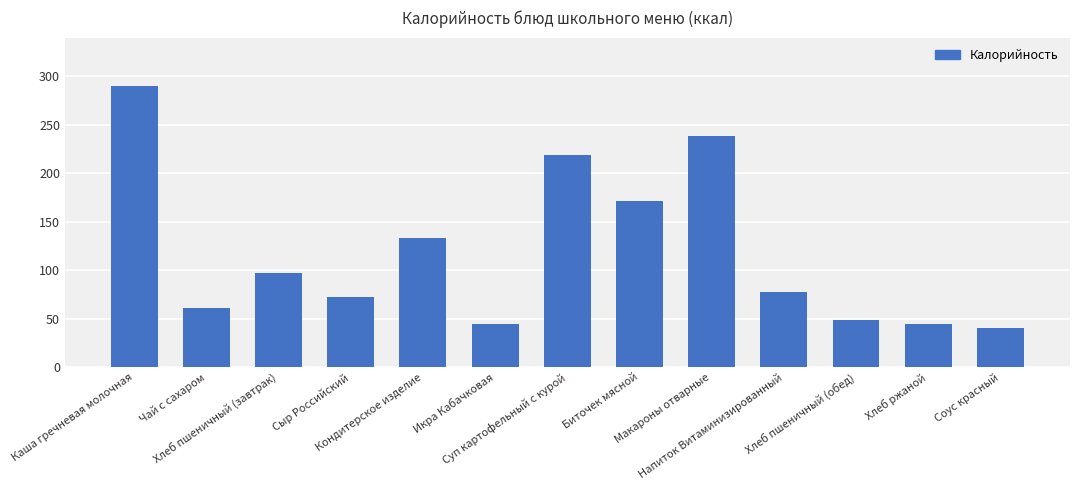

What is the label of the 11th bar from the right?

Хлеб пшеничный (завтрак)